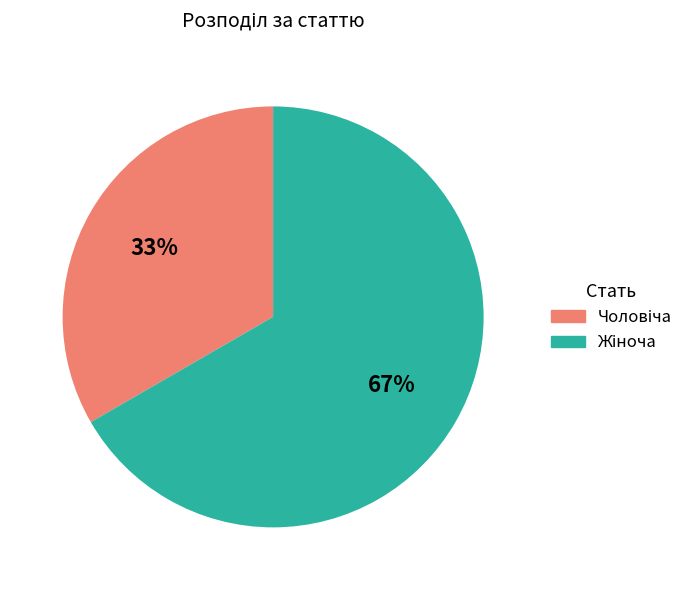

Does any single category account for the majority?

Yes